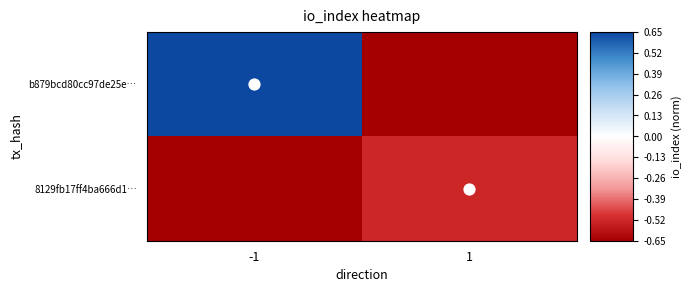

At which category is the sum across all series the highest?

-1